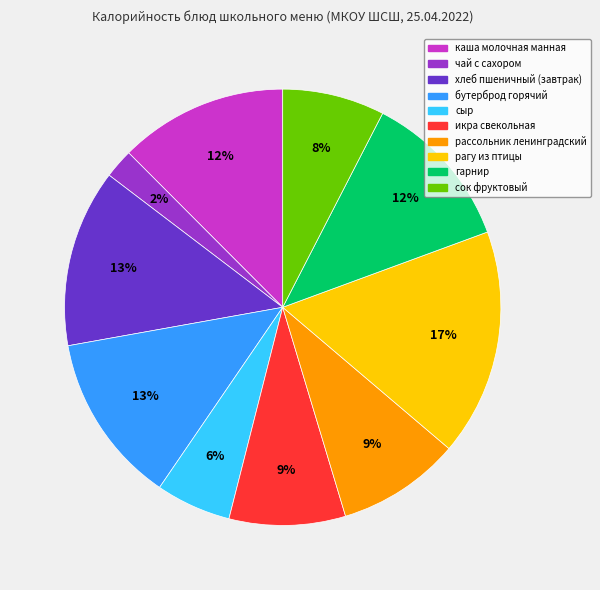

Is it true that сок фруктовый is 8% of the pie?

True